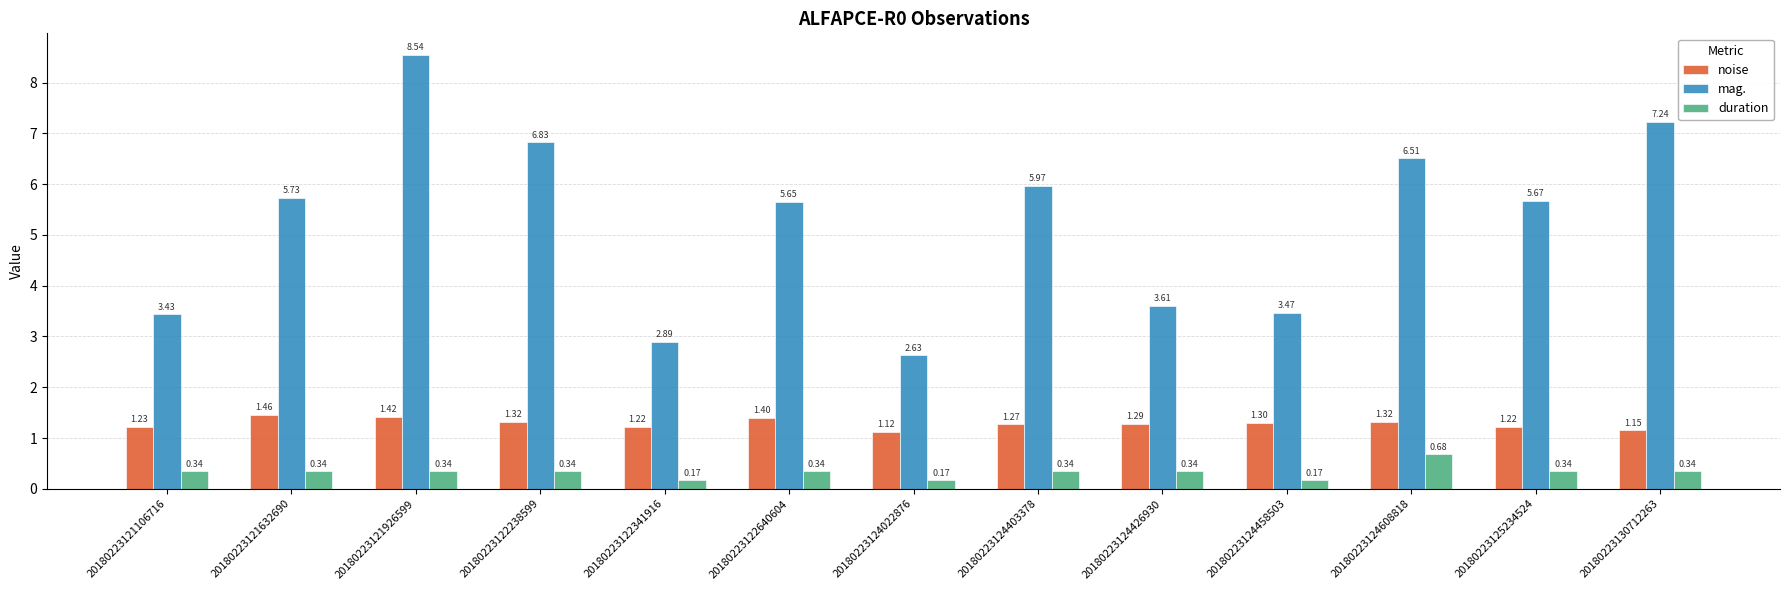

Between 20180223124426930 and 20180223124608818, which series saw the biggest shift?

mag.